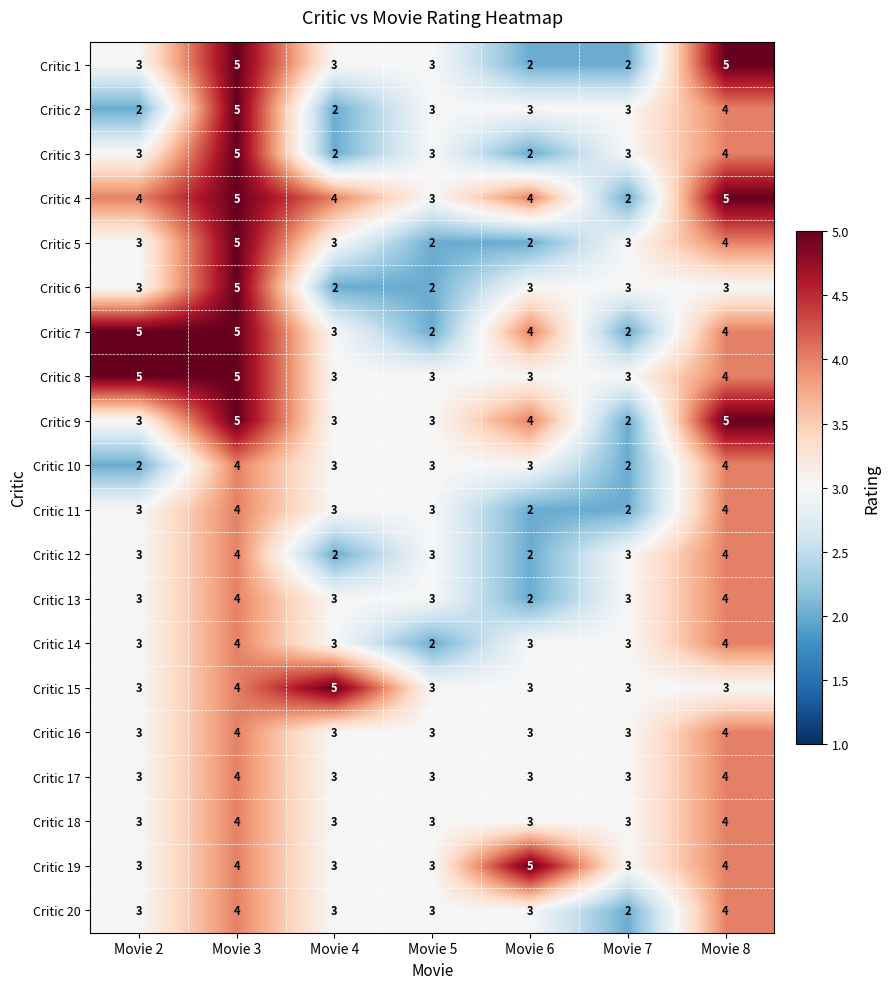

How many data points in Critic 11 are less than 3?

2